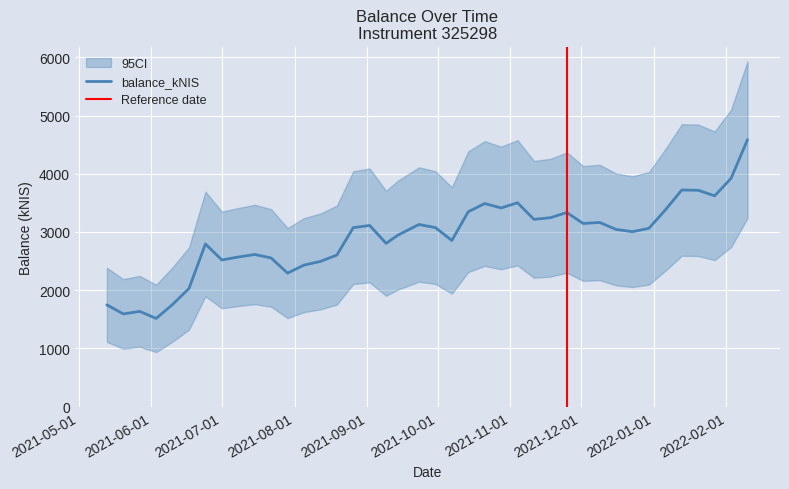

True or false: the data shows 4476.4 at 2021-12-30.

False